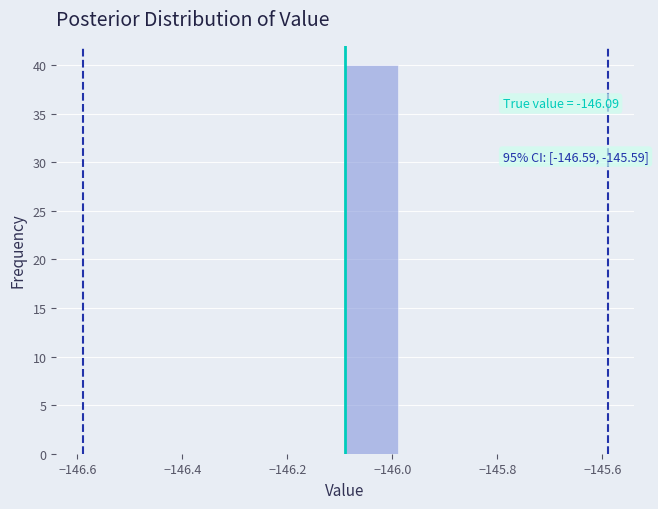

Which range on the x-axis has the tallest bar?

-146.09 to -145.99